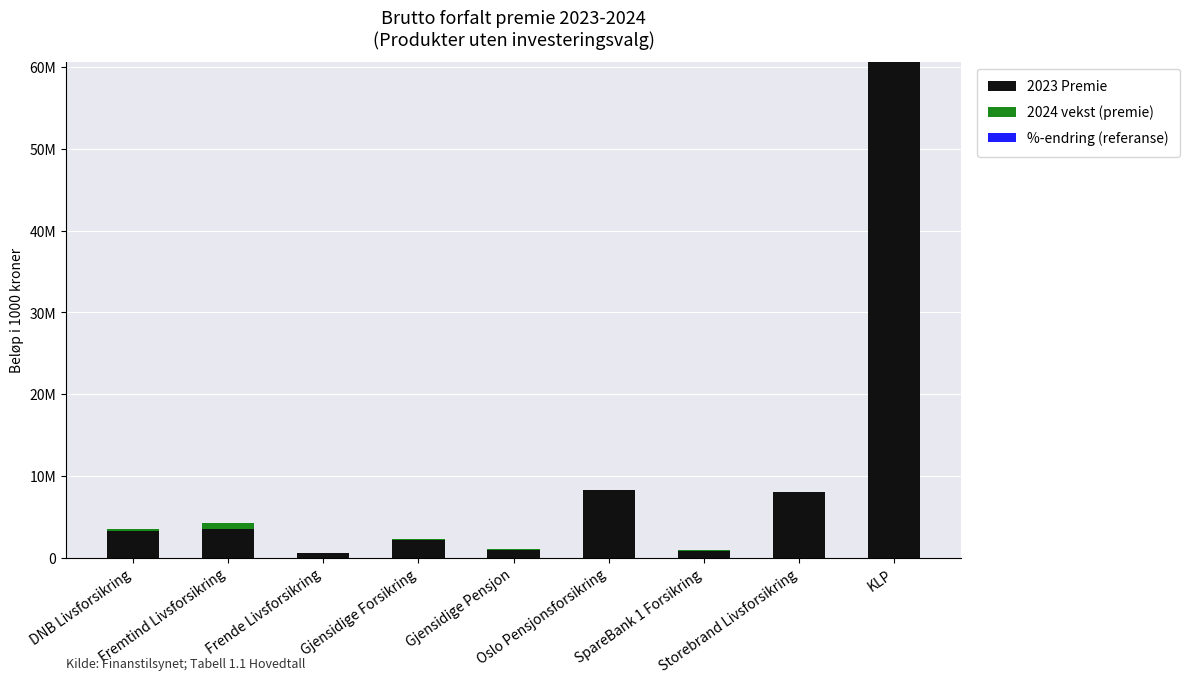

The 2023 Premie series shows 933569.0 at Gjensidige Pensjon. True or false?

True